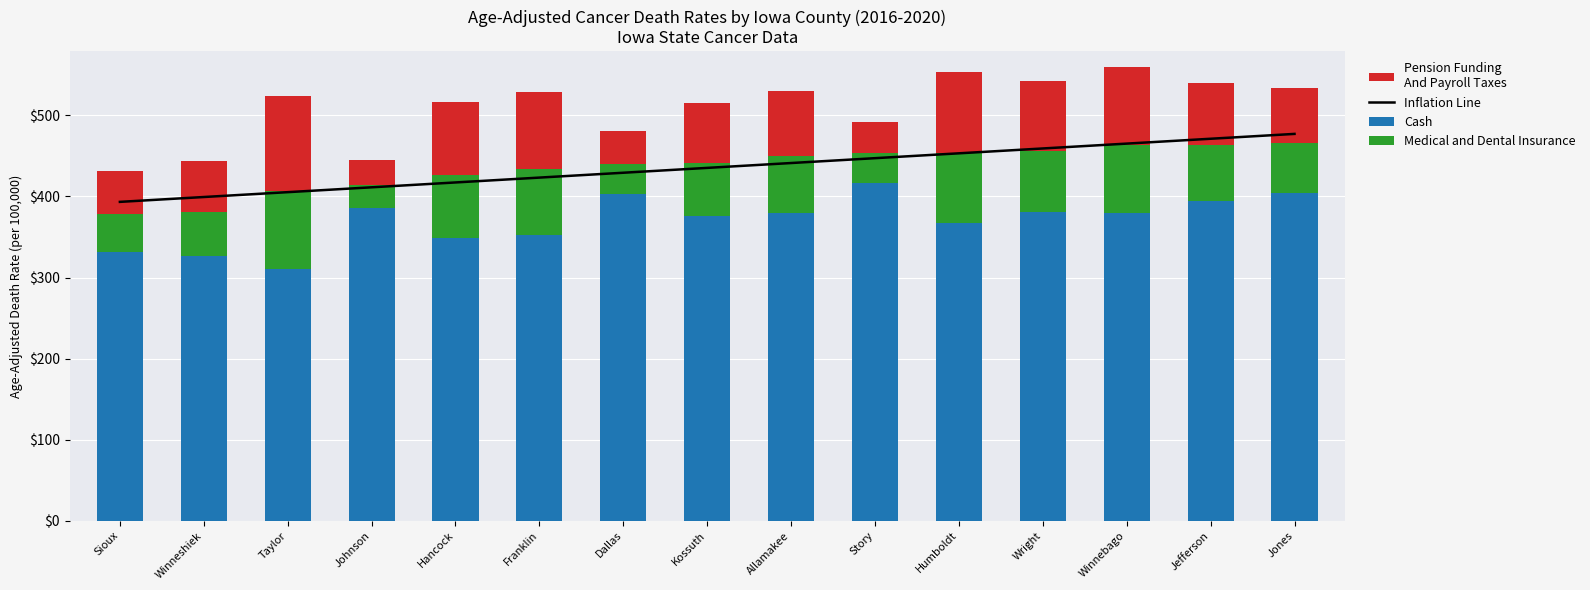

Are the bars horizontal?

No